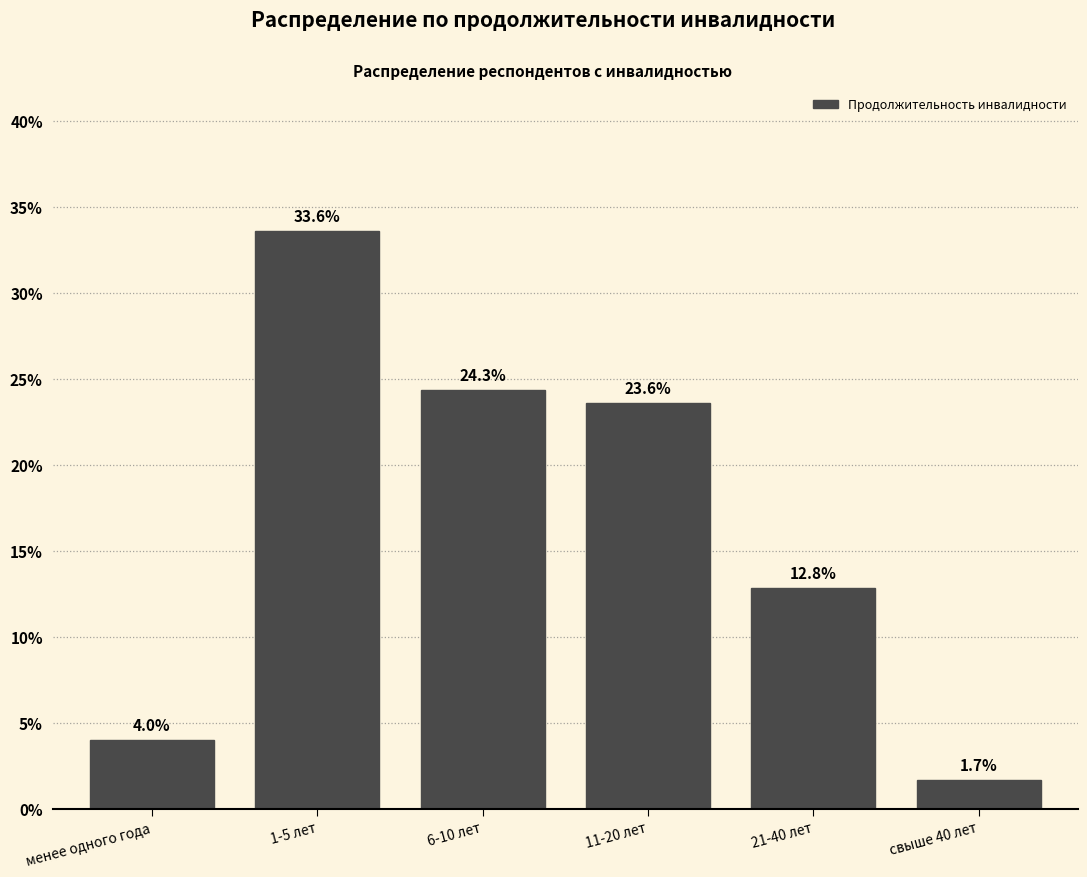

Reading left to right, extract all data points from this chart.

менее одного года=4.0	1-5 лет=33.6	6-10 лет=24.3	11-20 лет=23.6	21-40 лет=12.8	свыше 40 лет=1.7